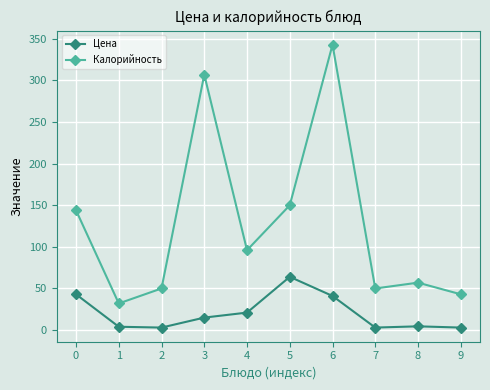

What is the sum of the Калорийность values at 6 and 4?

439.0